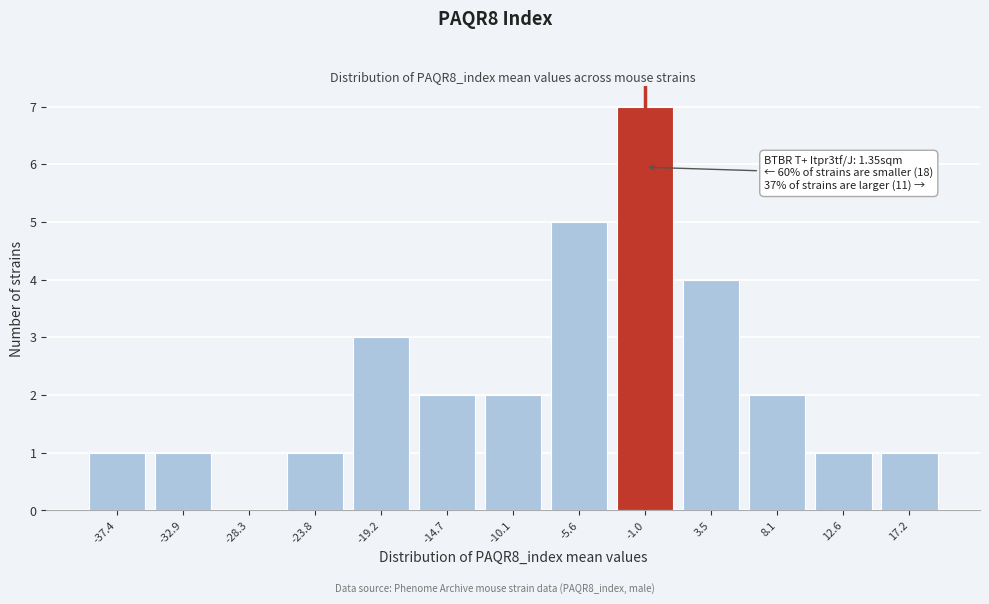

Reading left to right, extract all data points from this chart.

-37.4=1	-32.9=1	-28.3=0	-23.8=1	-19.2=3	-14.7=2	-10.1=2	-5.6=5	-1.0=7	3.5=4	8.1=2	12.6=1	17.2=1